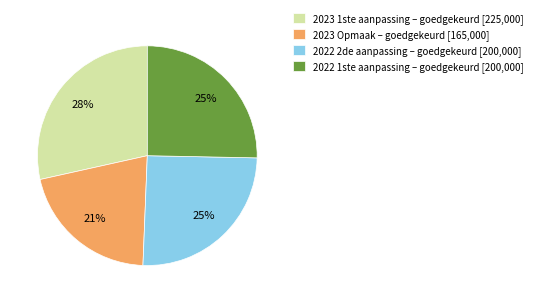

True or false: 2022 1ste aanpassing – goedgekeurd accounts for 31% of the total.

False